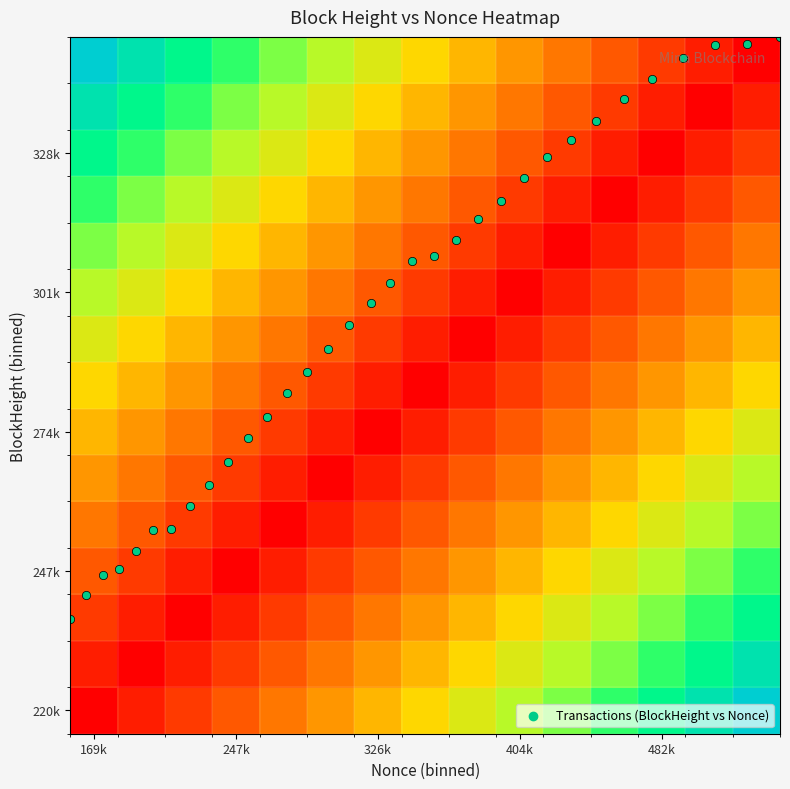

What is the greatest value displayed?

0.9